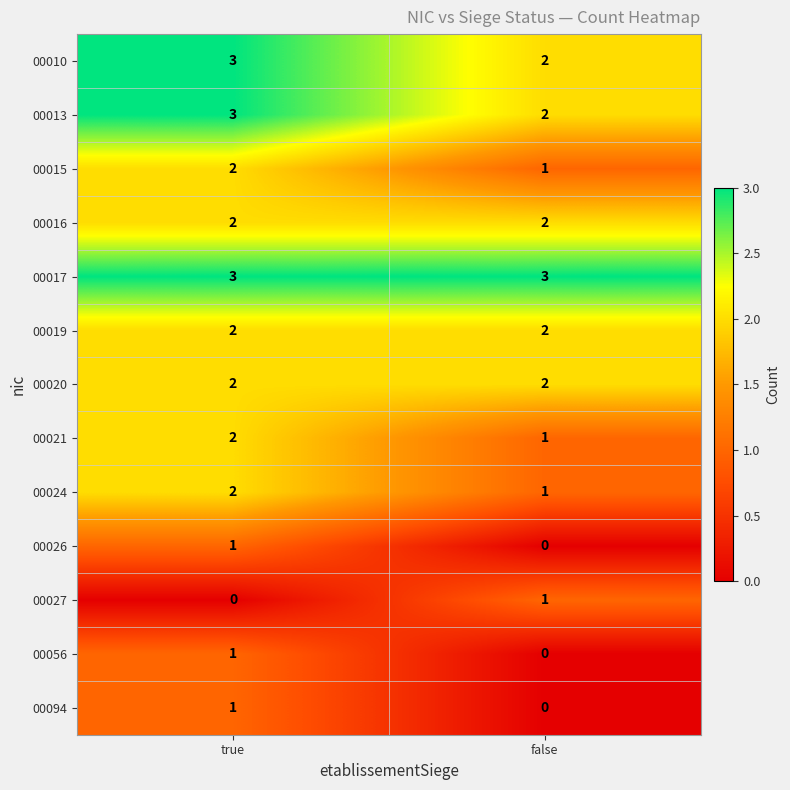

The value of 00019 at false is 2. True or false?

True